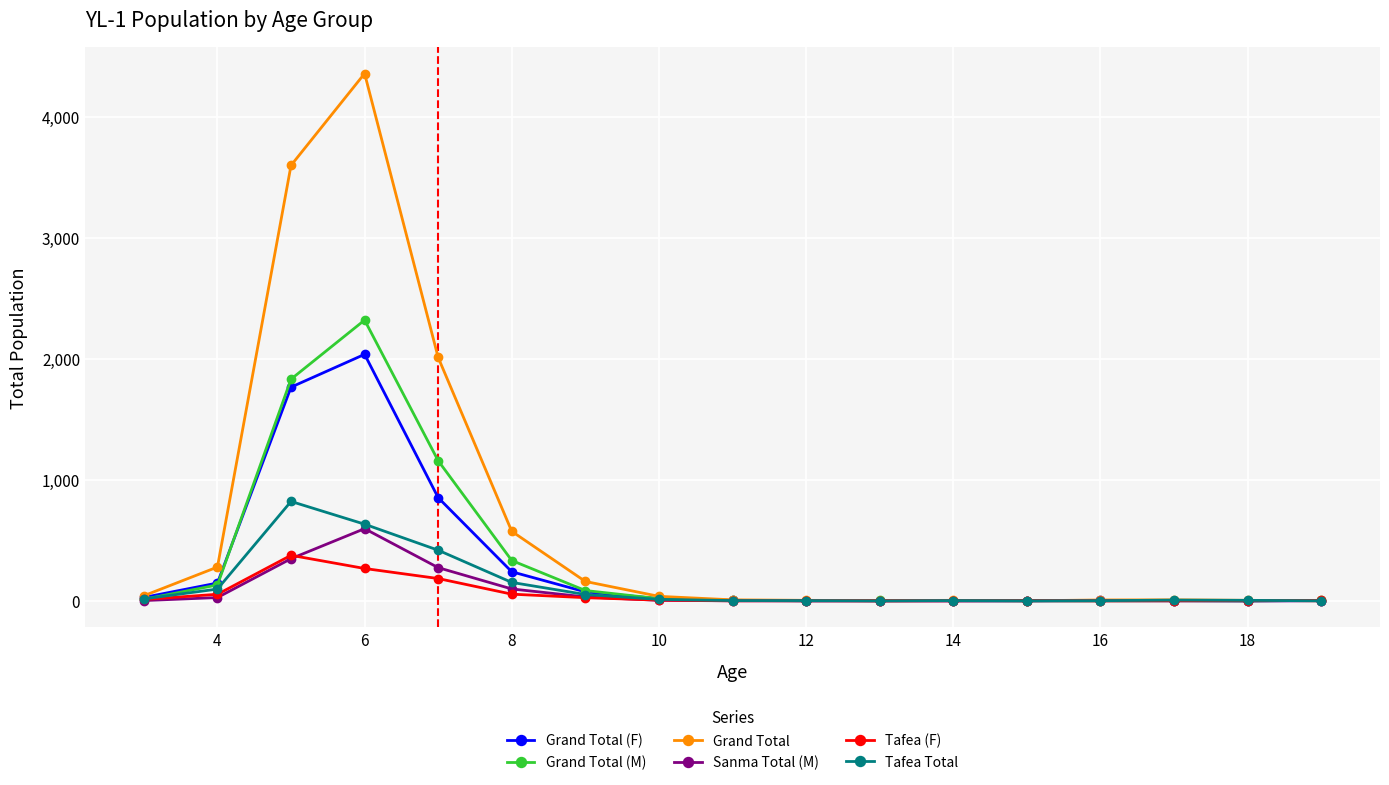

How many data points in Sanma Total (M) are less than 1?

5